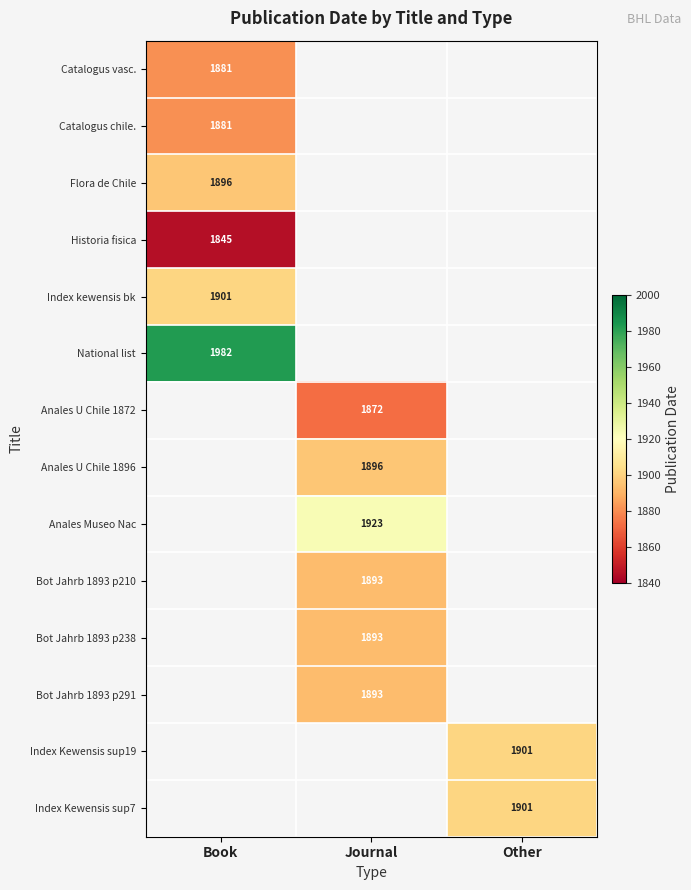

Is it true that Flora de Chile equals 3146 at Book?

False